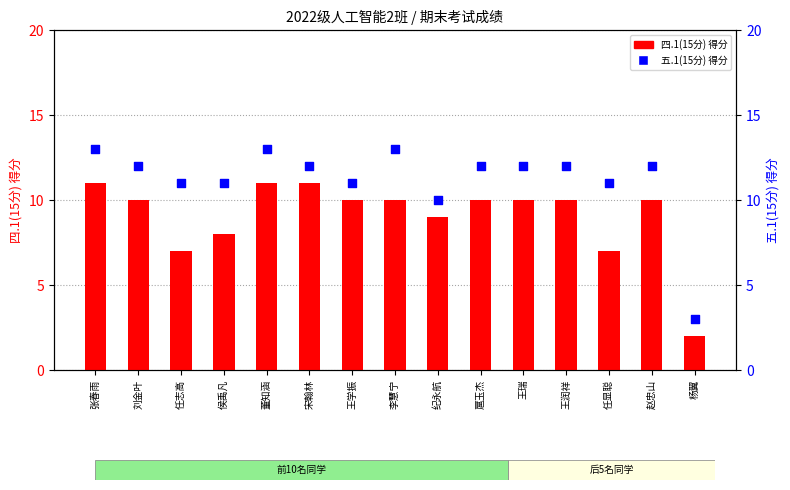

At which category is the sum across all series the highest?

张春雨